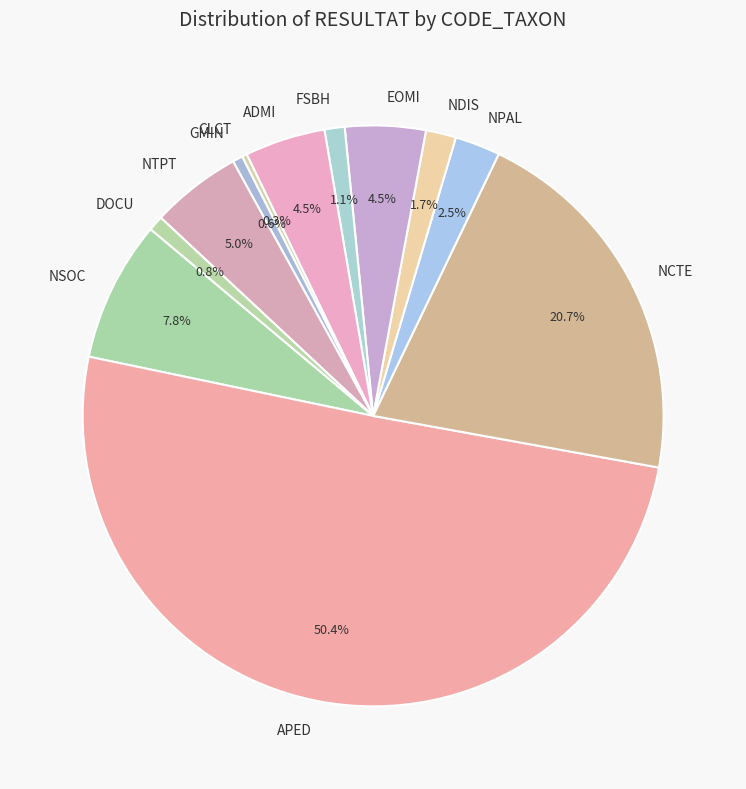

Does NDIS represent more than half of the total?

No